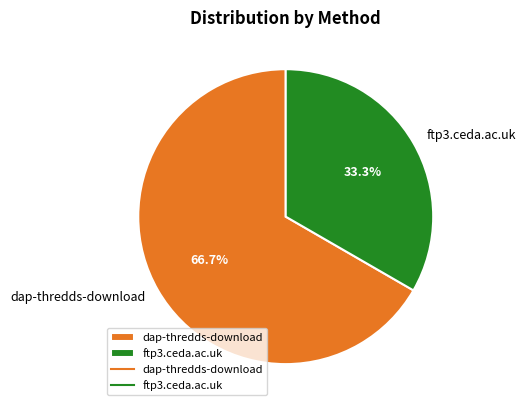

Does dap-thredds-download represent more than half of the total?

Yes